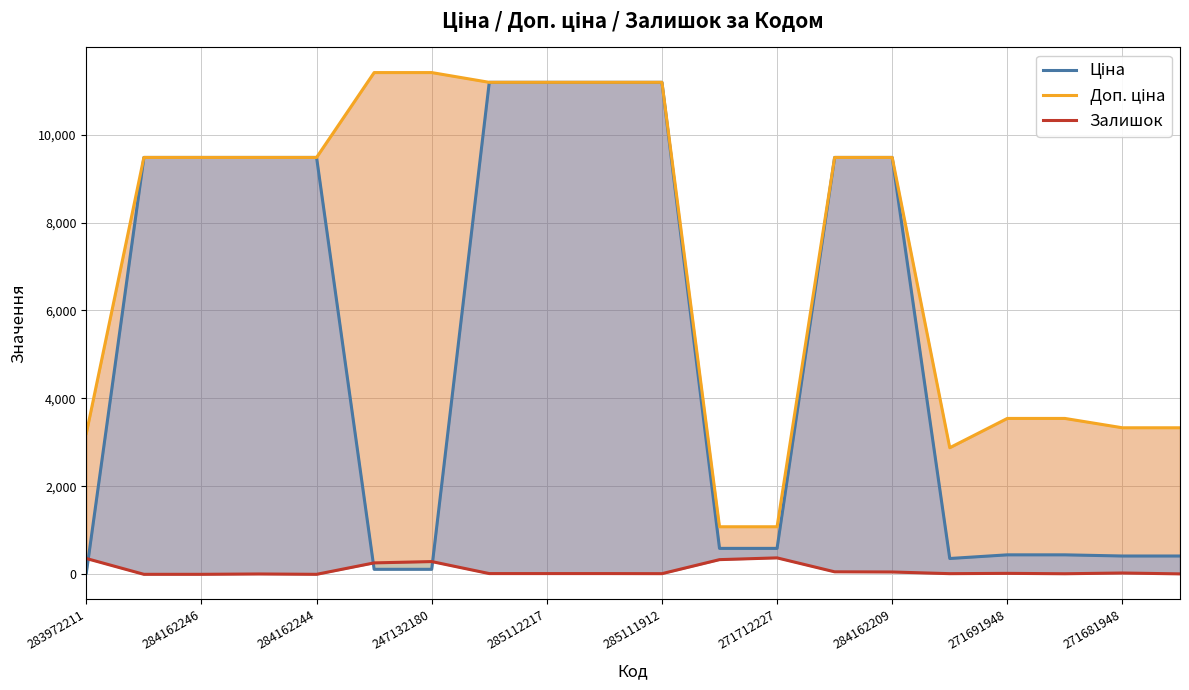

Rank the series at 271691948 from highest to lowest value.

Доп. ціна, Ціна, Залишок